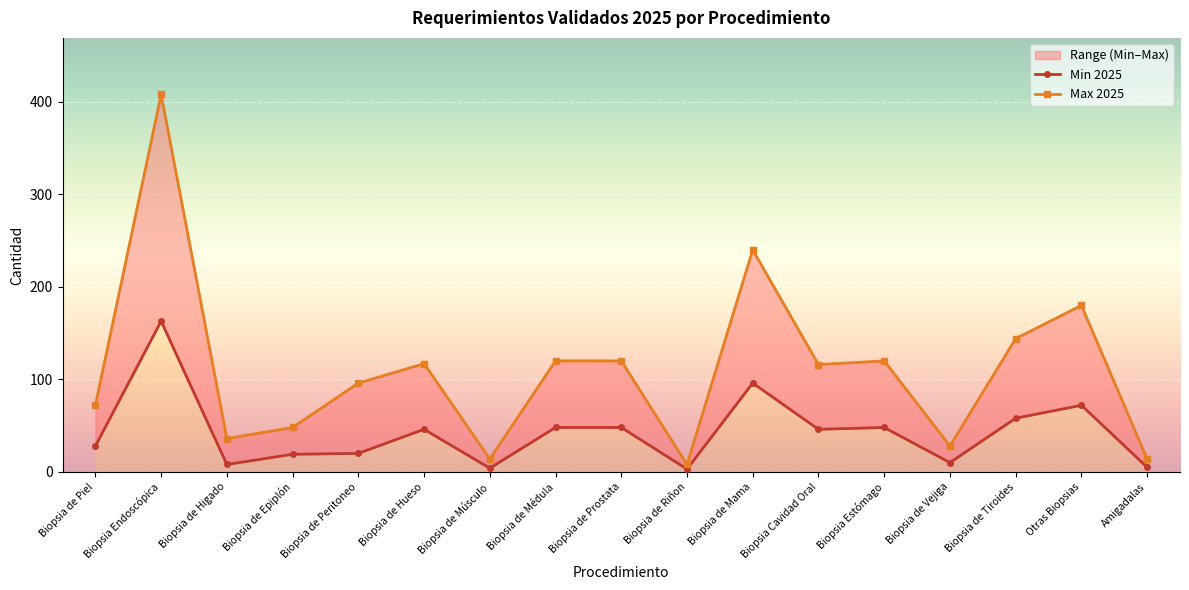

Reading left to right, extract all data points from this chart.

Min 2025: 28	163	8	19	20	46	4	48	48	3	96	46	48	10	58	72	5
Max 2025: 72	408	36	48	96	117	14	120	120	8	240	116	120	28	144	180	14